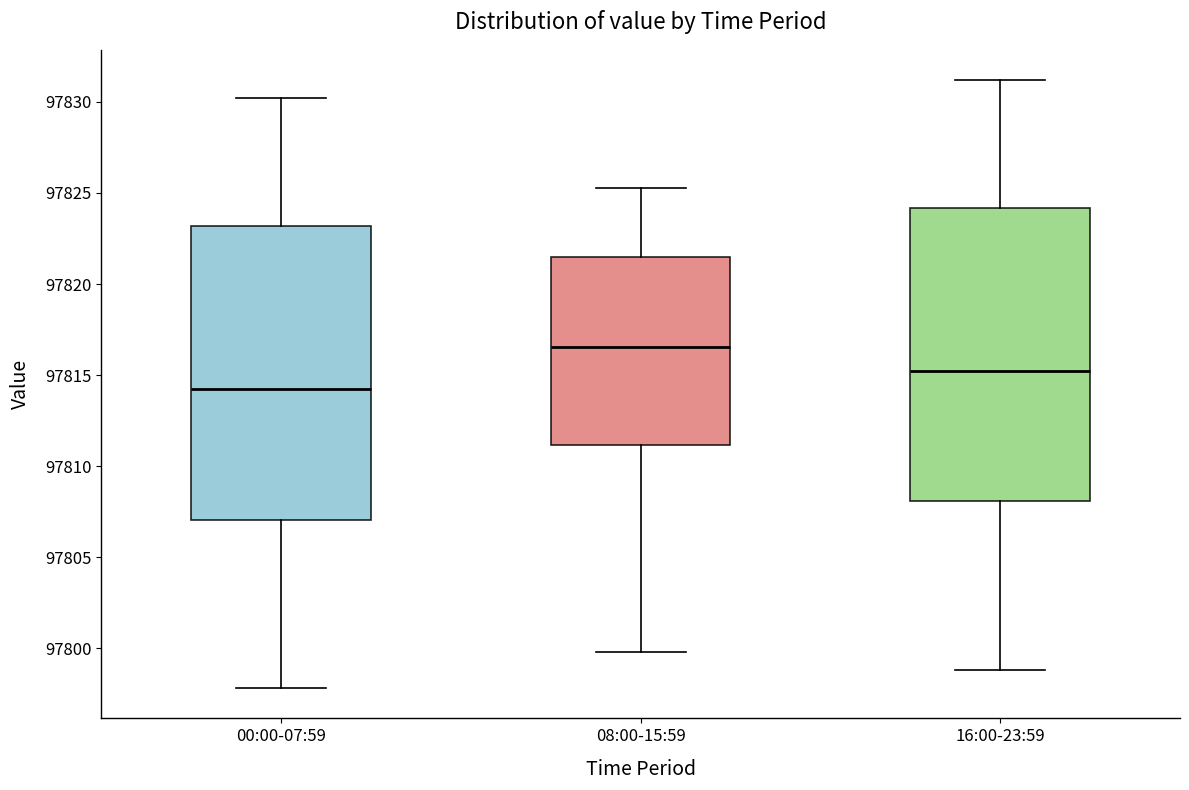

Reading left to right, read every box against the y-axis: the position of its median line, the range the box covers, and the ends of its whiskers. The values are not printed on the chart, so give them approximately, as read against the axis.

00:00-07:59: median 97814.5, box 97807.0 to 97823.0, whiskers 97798.0 to 97830.0
08:00-15:59: median 97816.5, box 97811.0 to 97821.5, whiskers 97800.0 to 97825.5
16:00-23:59: median 97815.5, box 97808.0 to 97824.0, whiskers 97799.0 to 97831.0